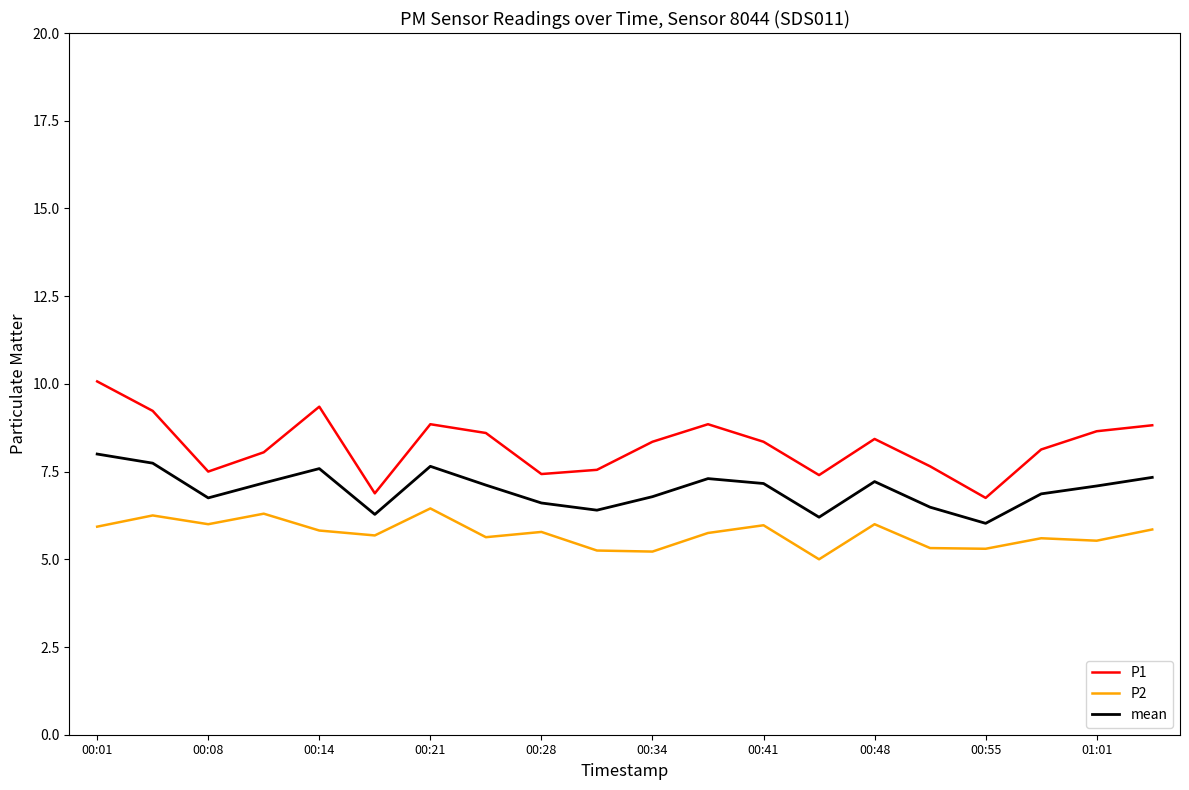

Does the chart display data point markers on the line(s)?

No